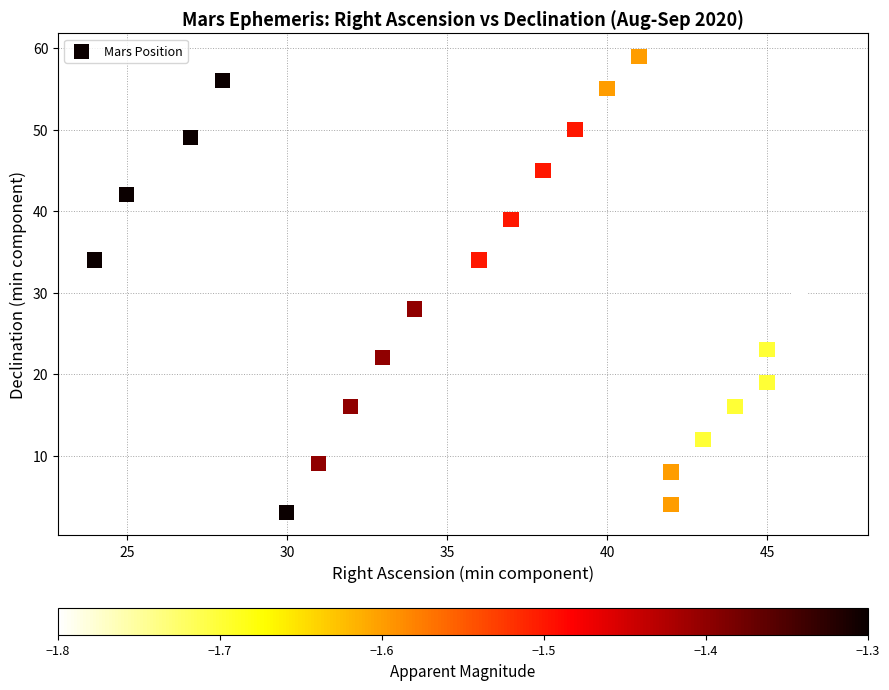

What is the range of Y values (max minus min)?

56